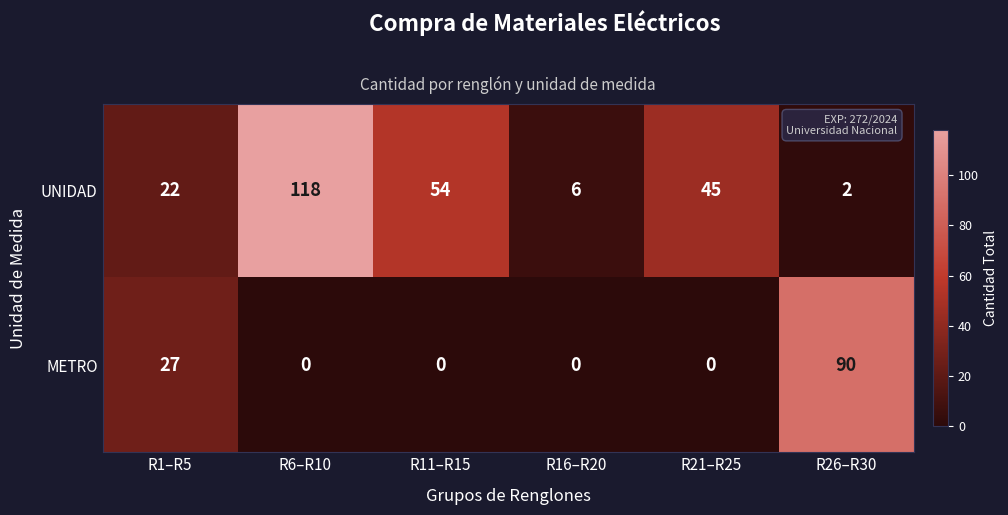

Which series has the widest spread of values?

UNIDAD